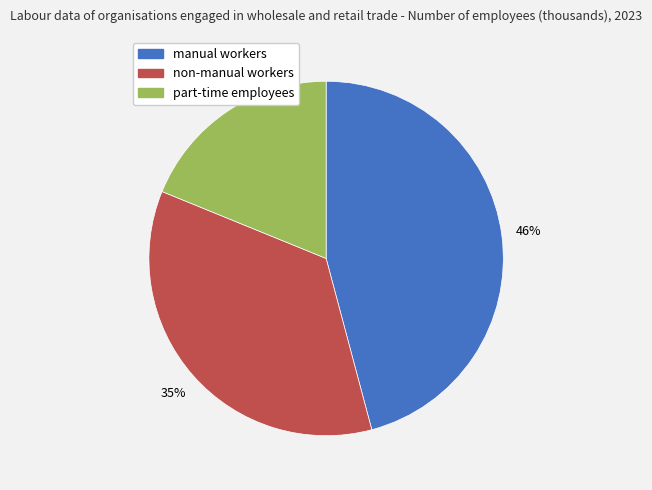

True or false: manual workers accounts for 57% of the total.

False